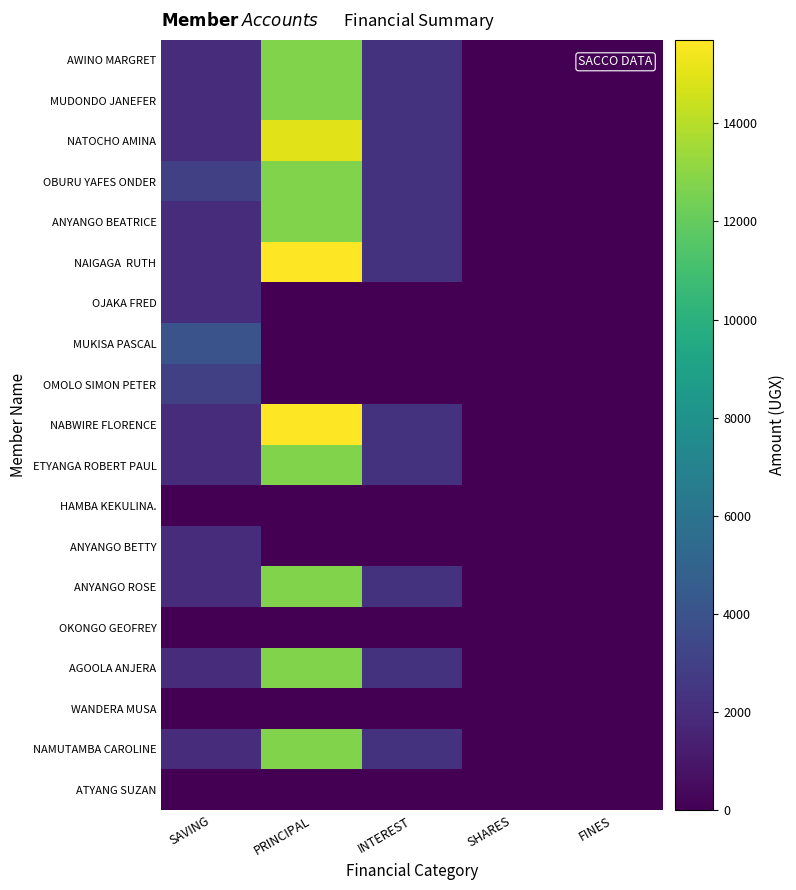

Which series has the widest spread of values?

NAIGAGA RUTH